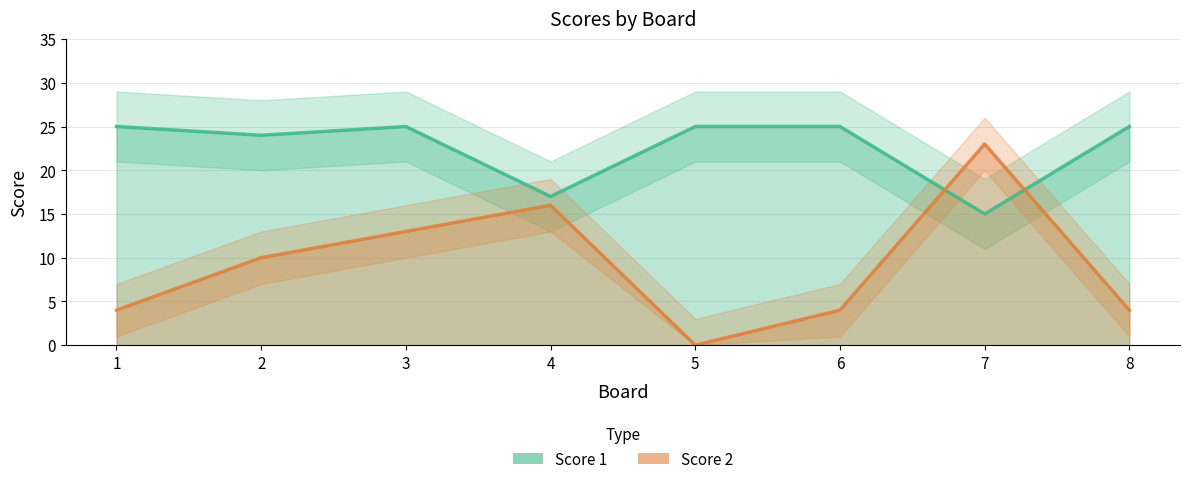

Reading left to right, list all the values displayed in this chart.

Score 1: 25	24	25	17	25	25	15	25
Score 2: 4	10	13	16	0	4	23	4